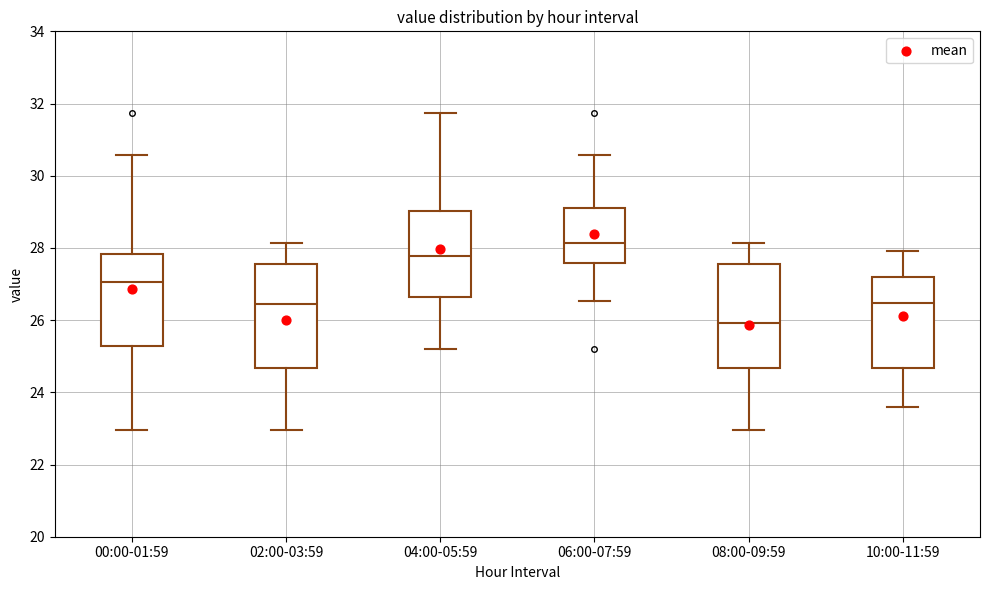

Reading left to right, transcribe this box plot: for each box, give where its median line is, the range the box spans, and where its two whiskers end, as read against the y-axis. The values are not printed on the chart, so give them approximately, as read against the axis.

00:00-01:59: median 27.0, box 25.2 to 27.8, whiskers 23.0 to 30.6
02:00-03:59: median 26.4, box 24.6 to 27.6, whiskers 23.0 to 28.2
04:00-05:59: median 27.8, box 26.6 to 29.0, whiskers 25.2 to 31.8
06:00-07:59: median 28.2, box 27.6 to 29.2, whiskers 26.6 to 30.6
08:00-09:59: median 26.0, box 24.6 to 27.6, whiskers 23.0 to 28.2
10:00-11:59: median 26.4, box 24.6 to 27.2, whiskers 23.6 to 28.0